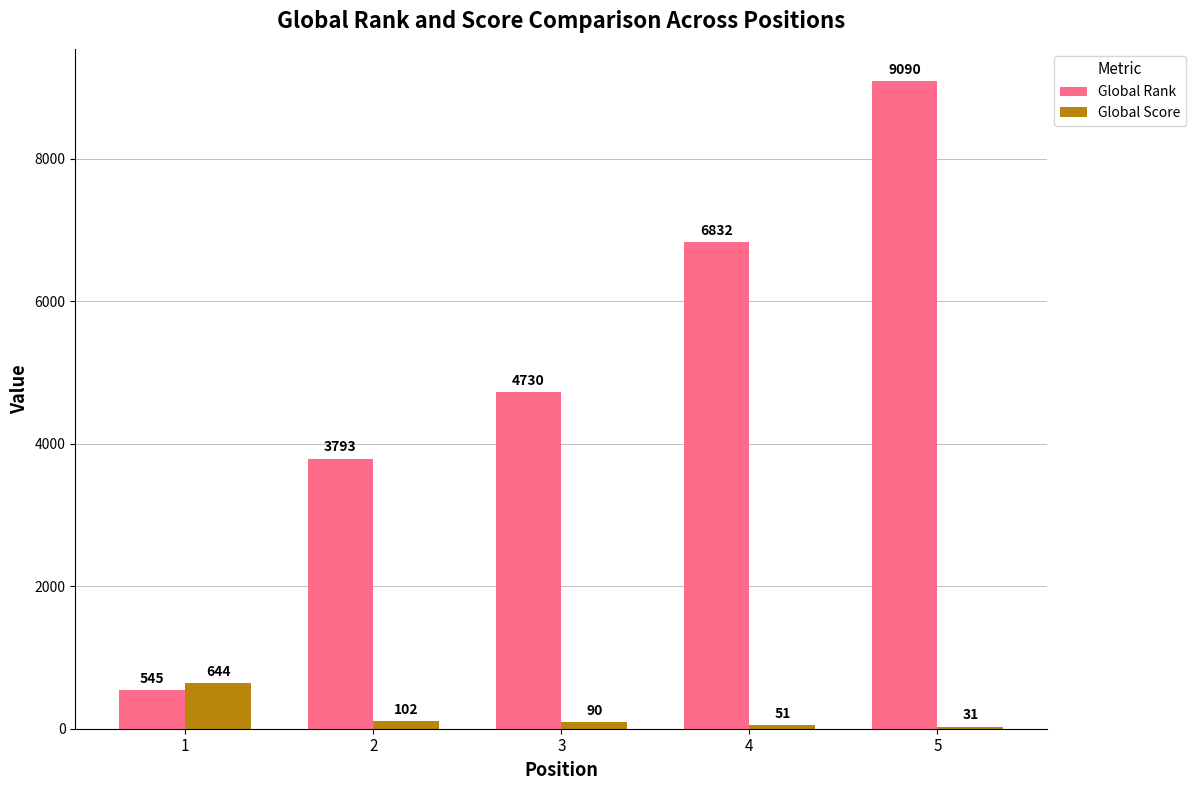

Reading left to right, extract all data points from this chart.

Global Rank: 545	3793	4730	6832	9090
Global Score: 644	102	90	51	31